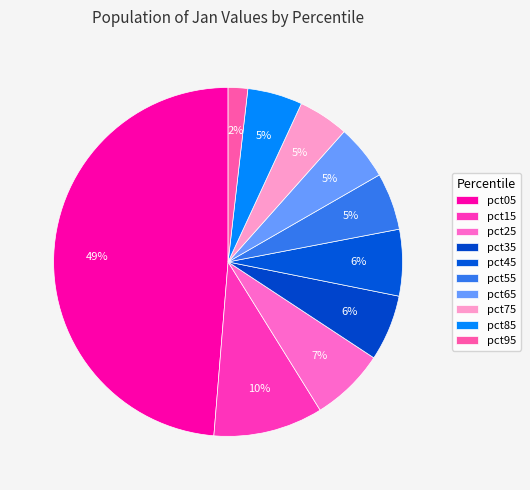

How many segments does this pie chart have?

10